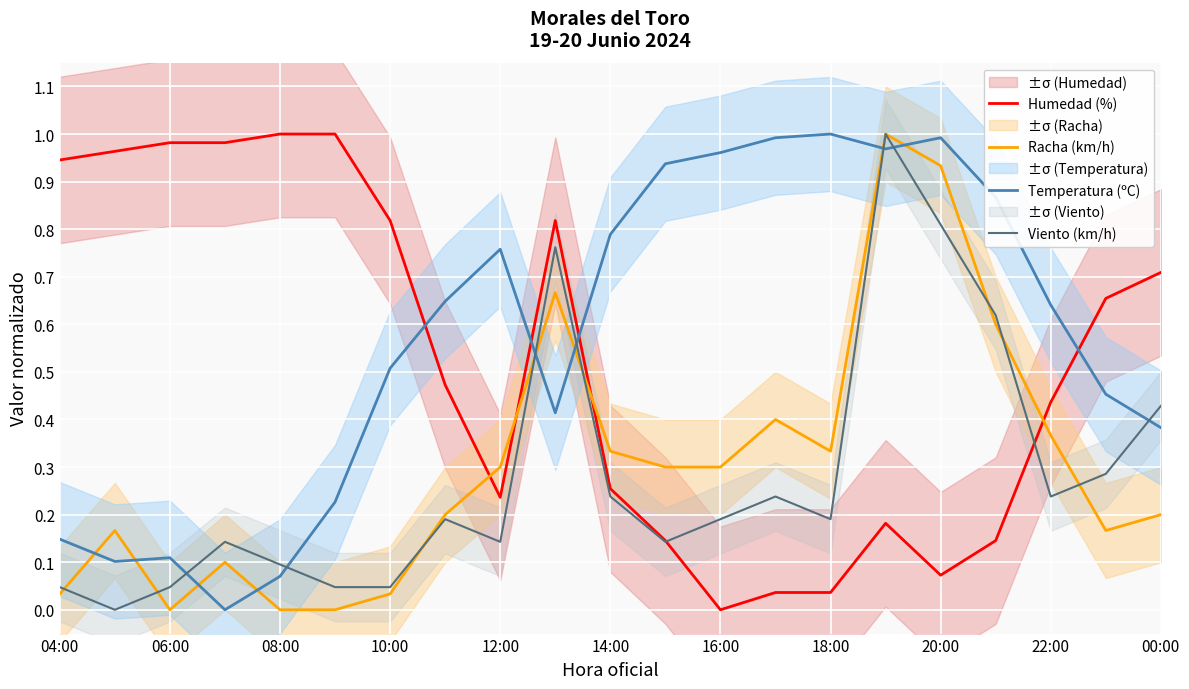

The Humedad (%) series shows 1.0 at 08:00. True or false?

True